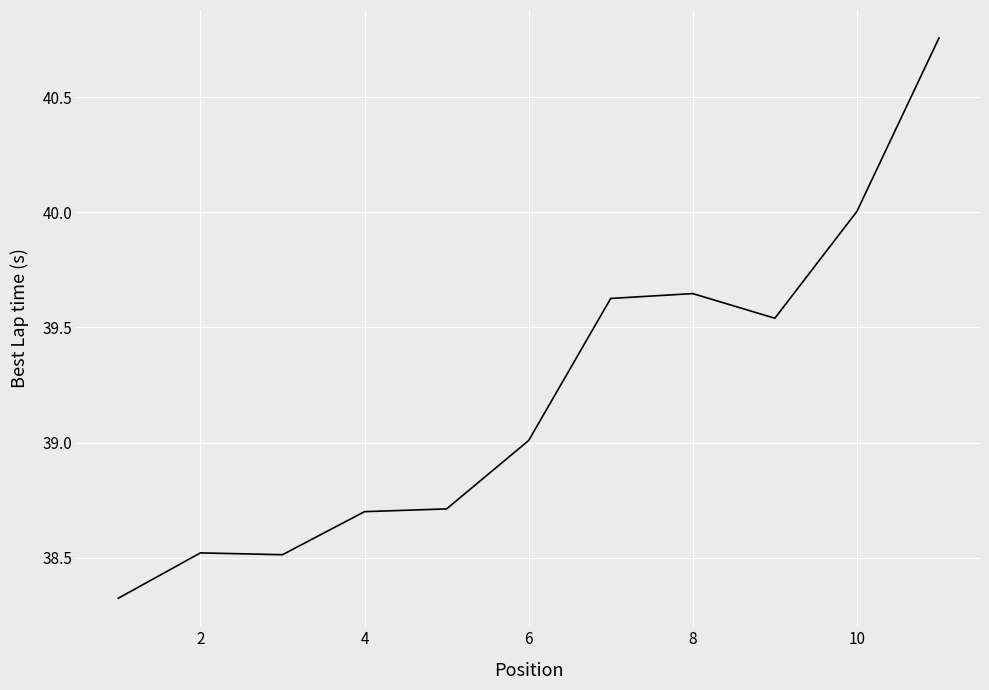

What is the difference between the maximum and minimum values?

2.4